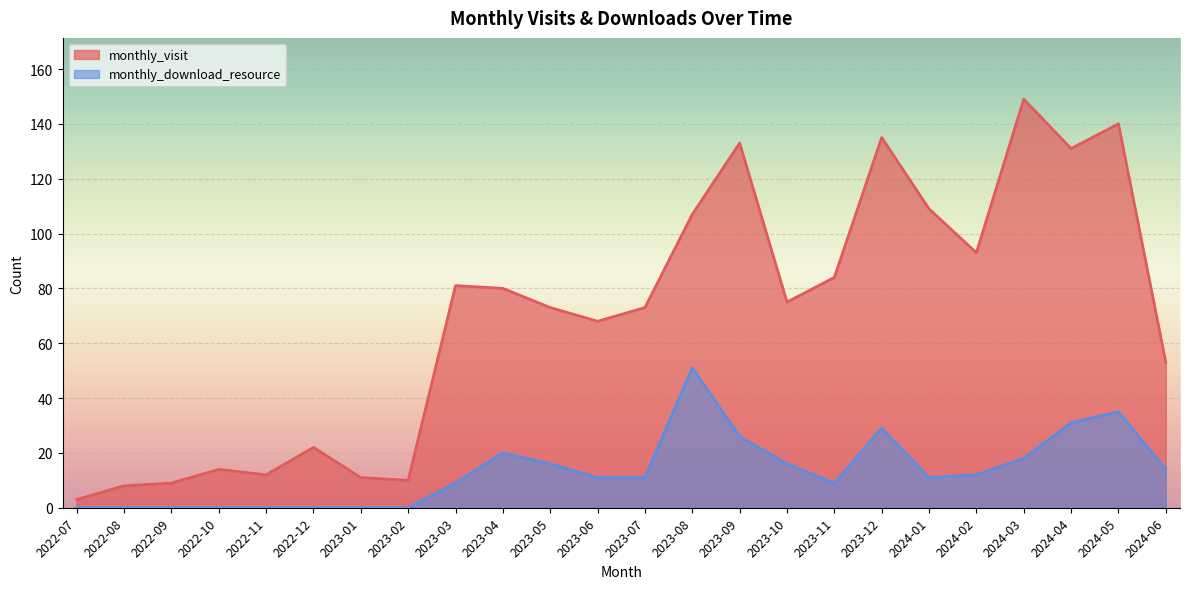

True or false: monthly_download_resource and monthly_visit cross at least once.

False